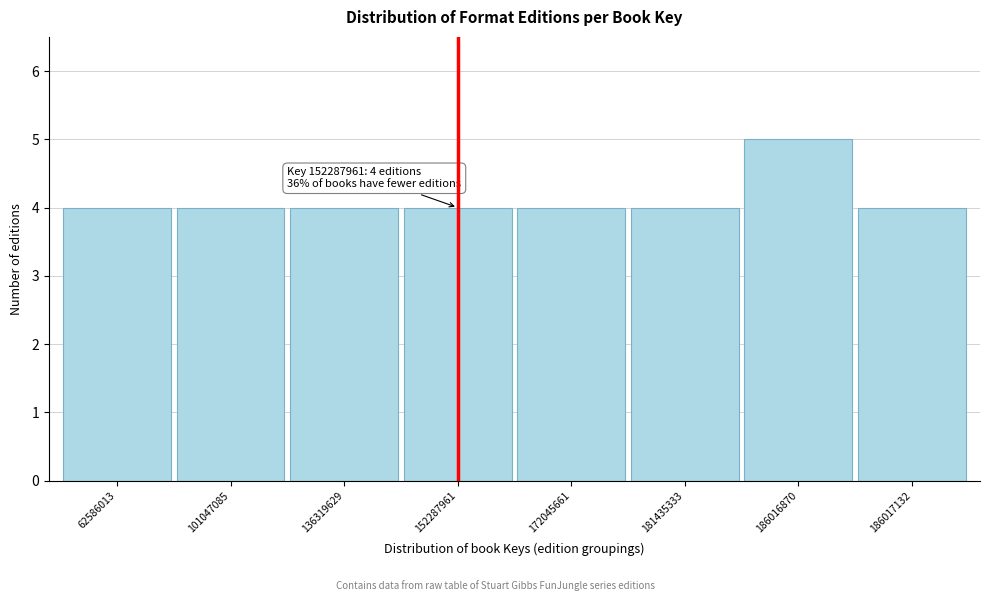

Reading left to right, transcribe all the data shown in this chart.

4	4	4	4	4	4	5	4